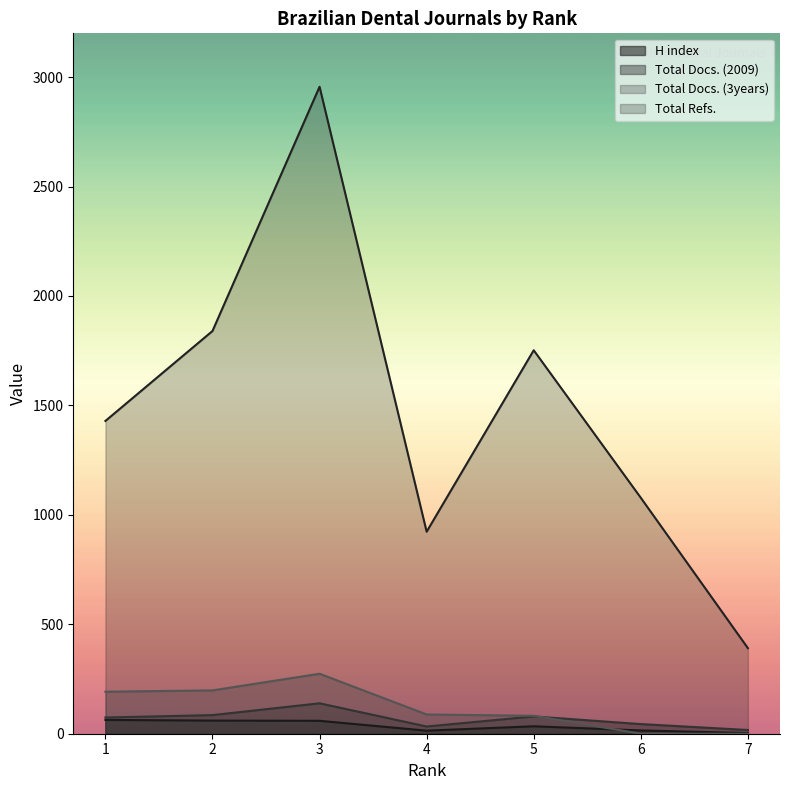

How many categories are shown in the chart?

7